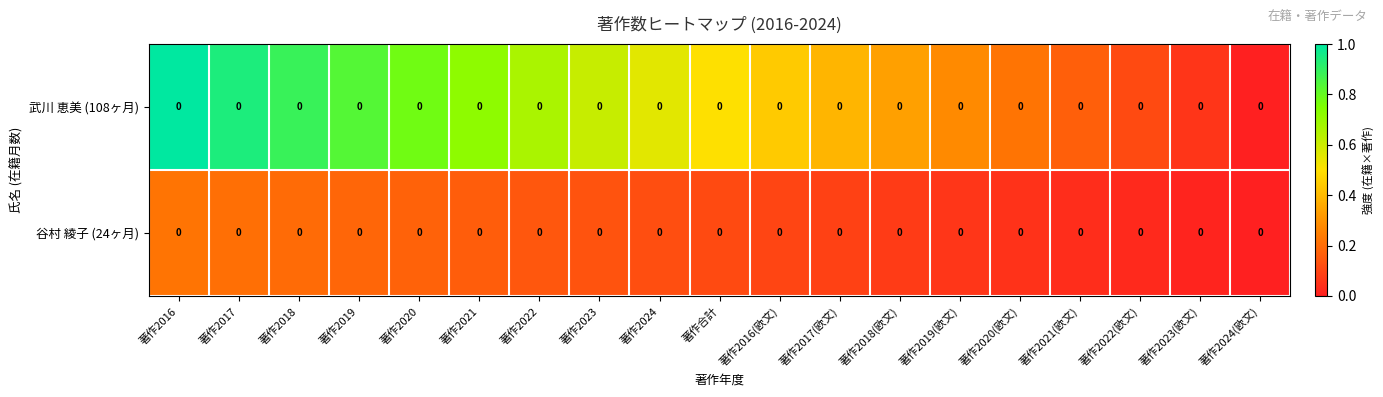

Rank the series at 著作2020(欧文) from lowest to highest value.

谷村 綾子 (24ヶ月), 武川 恵美 (108ヶ月)